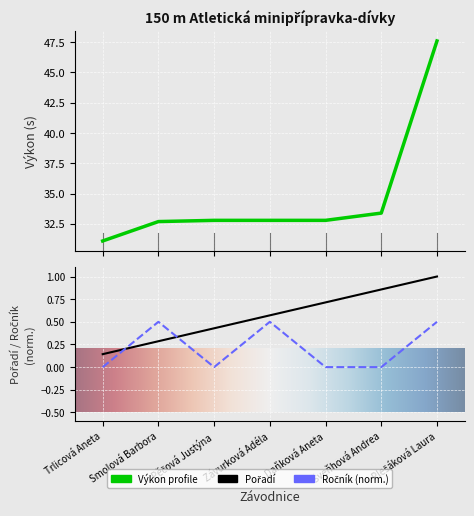

How many positive values does the Ročník series have?

3